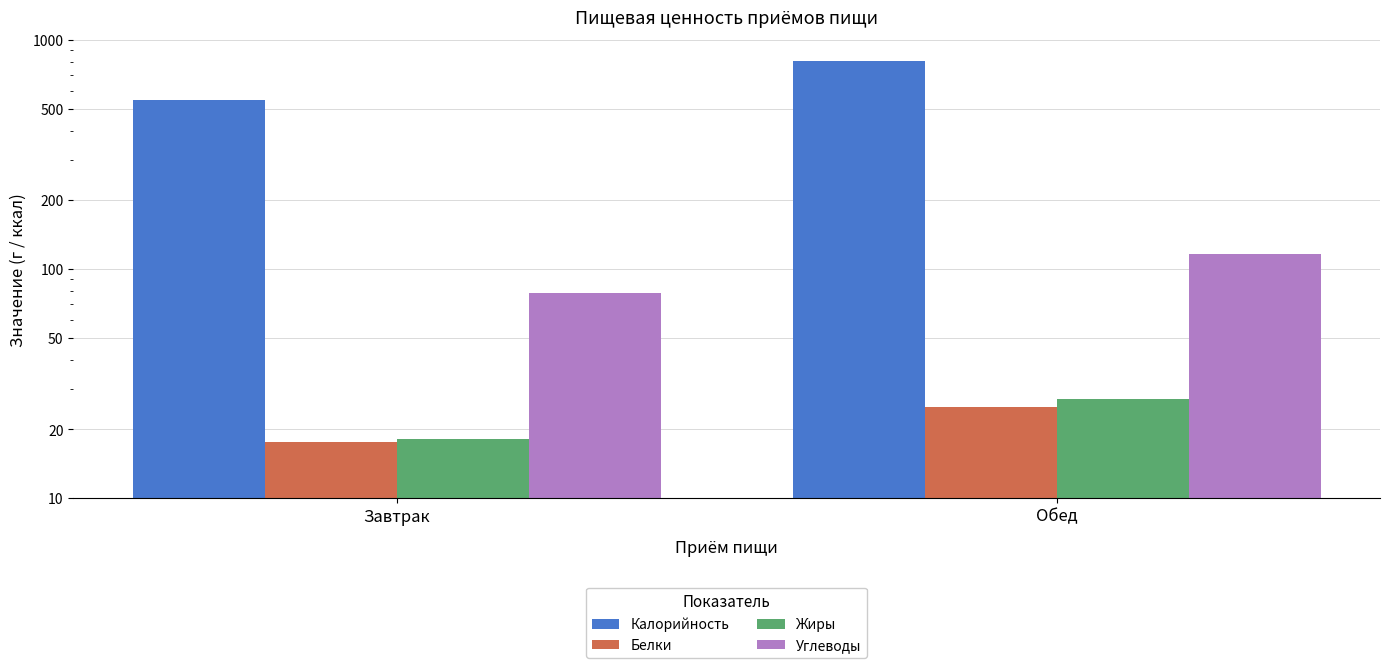

What is the label of the 2nd bar from the left?

Обед